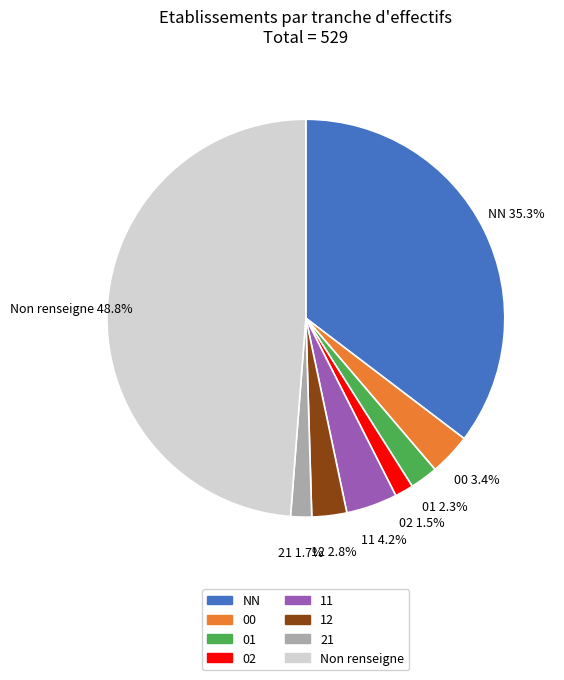

Is there any slice that represents more than half of the pie?

No